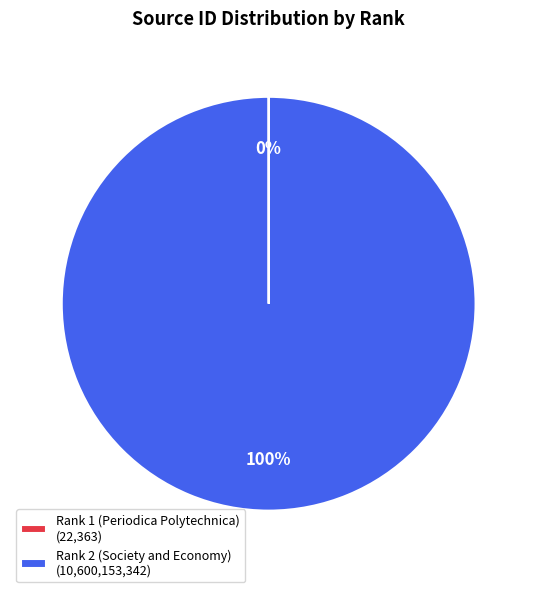

Does any single category account for the majority?

Yes